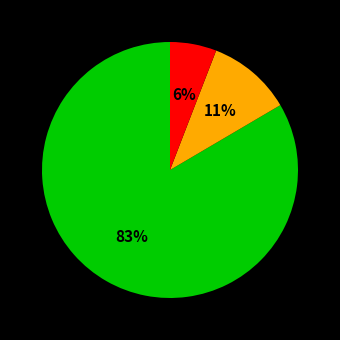

How many segments does this pie chart have?

3